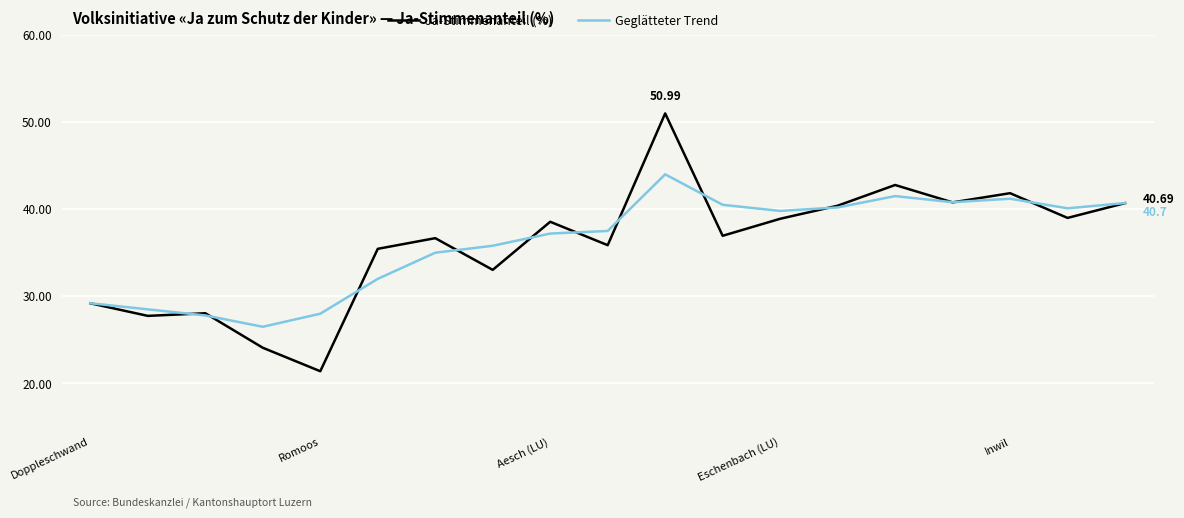

What is the maximum value shown in the chart?

51.0